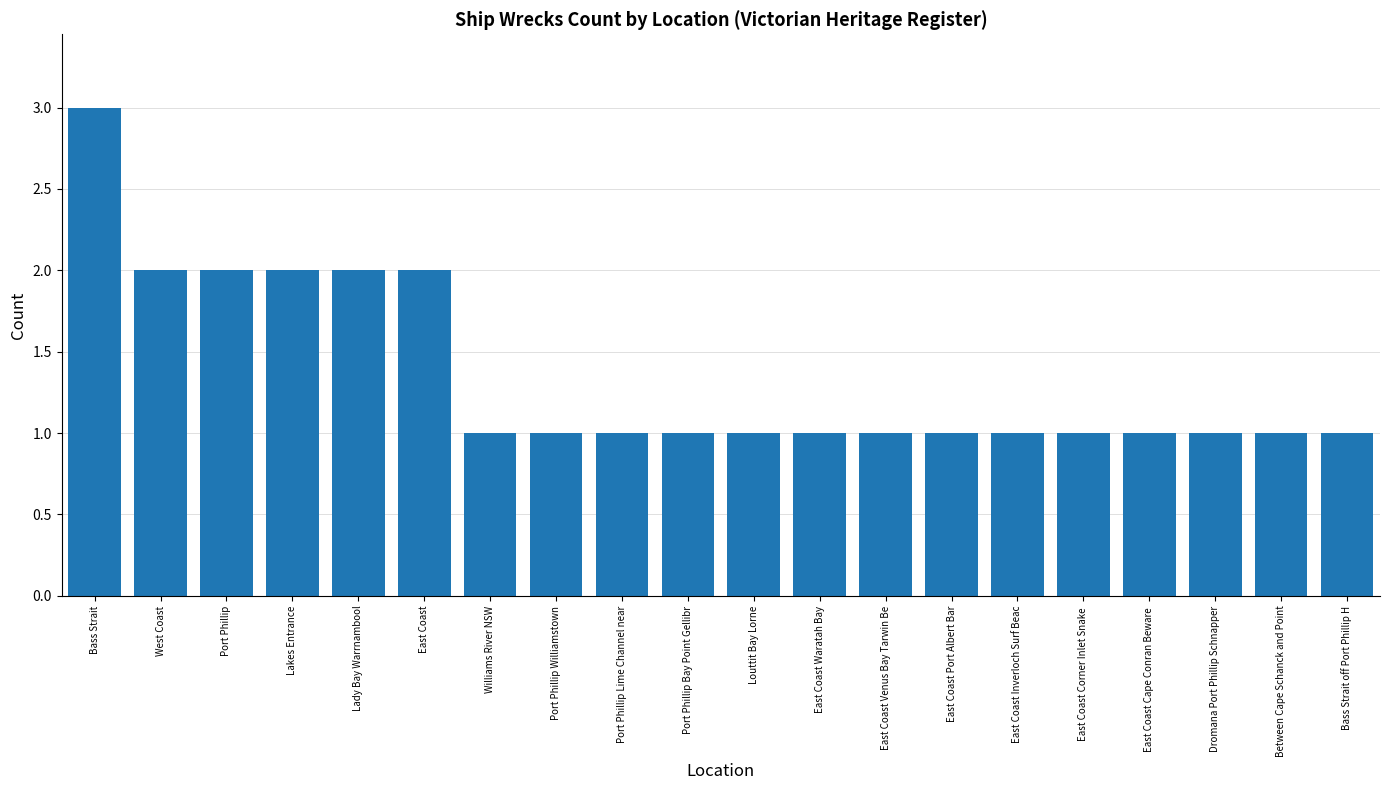

Are the bars grouped side by side (vs. stacked)?

No